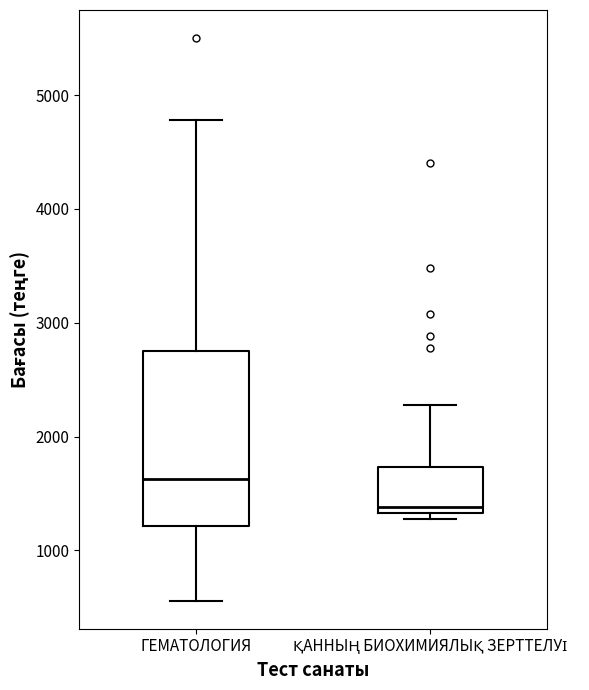

Reading left to right, transcribe this box plot: for each box, give where its median line is, the range the box spans, and where its two whiskers end, as read against the y-axis. The values are not printed on the chart, so give them approximately, as read against the axis.

ГЕМАТОЛОГИЯ: median 1600, box 1200 to 2800, whiskers 600 to 4800
ҚАННЫҢ БИОХИМИЯЛЫҚ ЗЕРТТЕЛУІ: median 1400, box 1300 to 1700, whiskers 1300 (just below the box's lower edge) to 2300